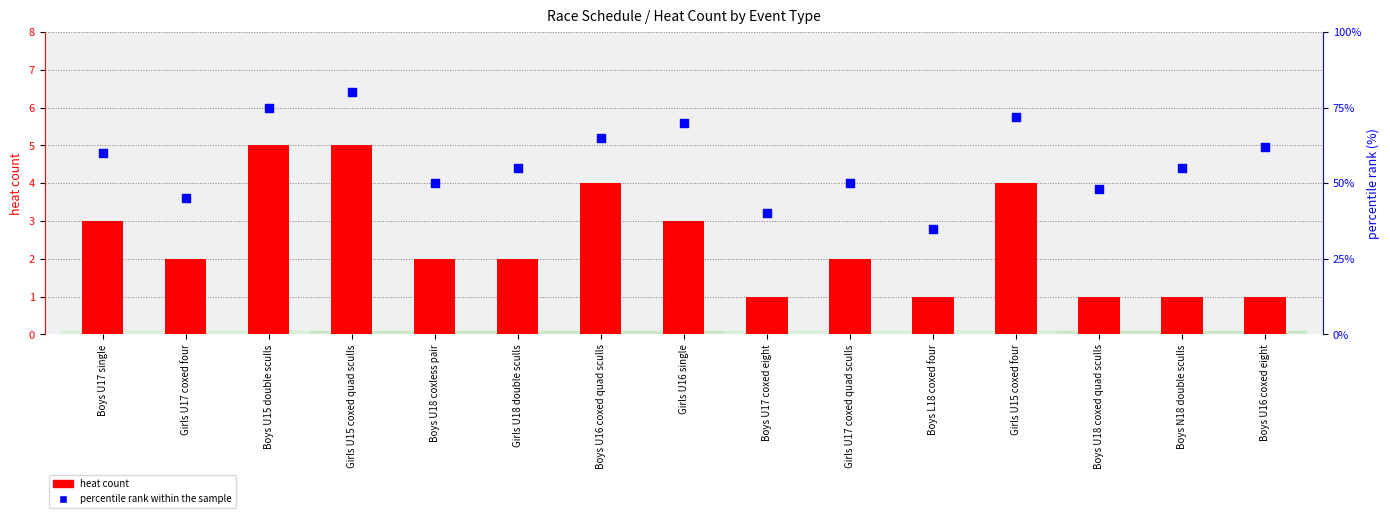

Which series has the largest total across all categories?

percentile rank within the sample